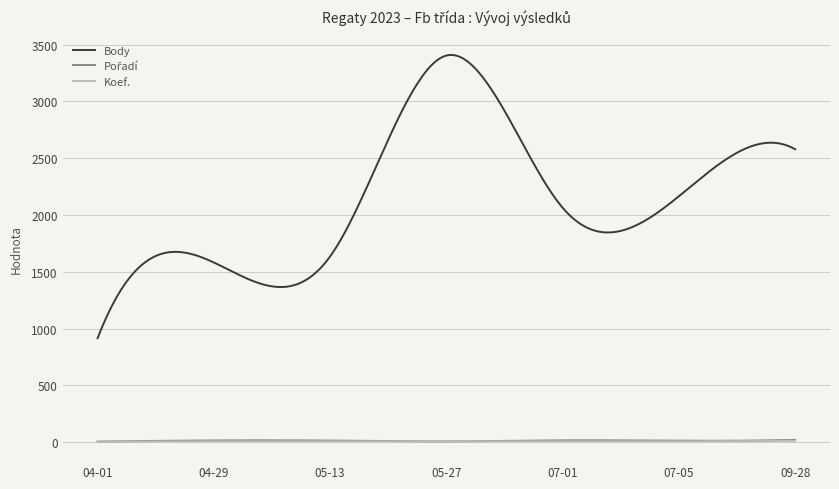

Which series has the widest spread of values?

Body